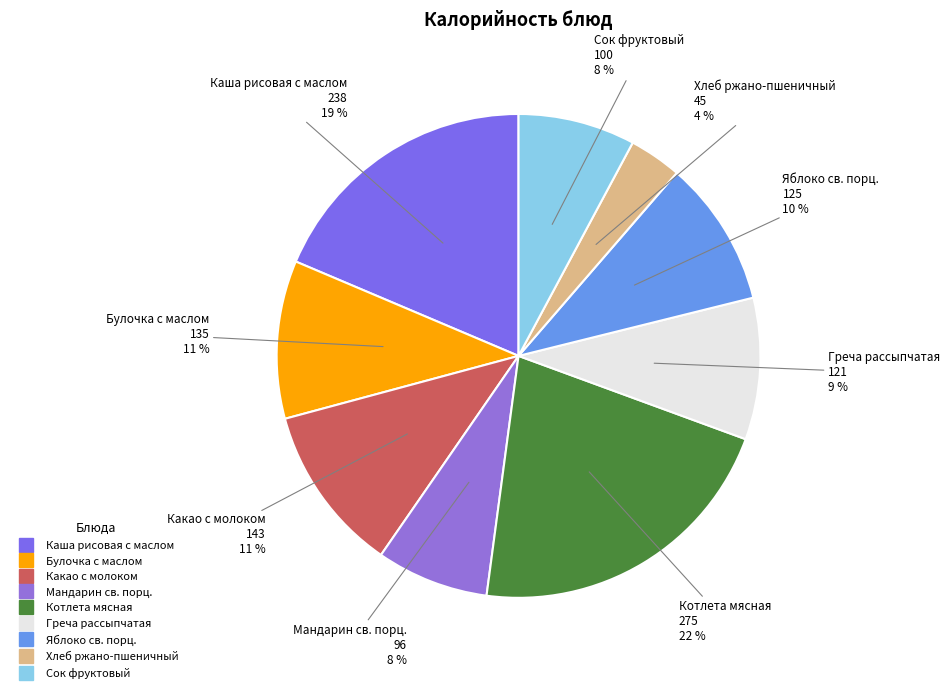

To the nearest percent, what portion does Мандарин св. порц. represent?

8%